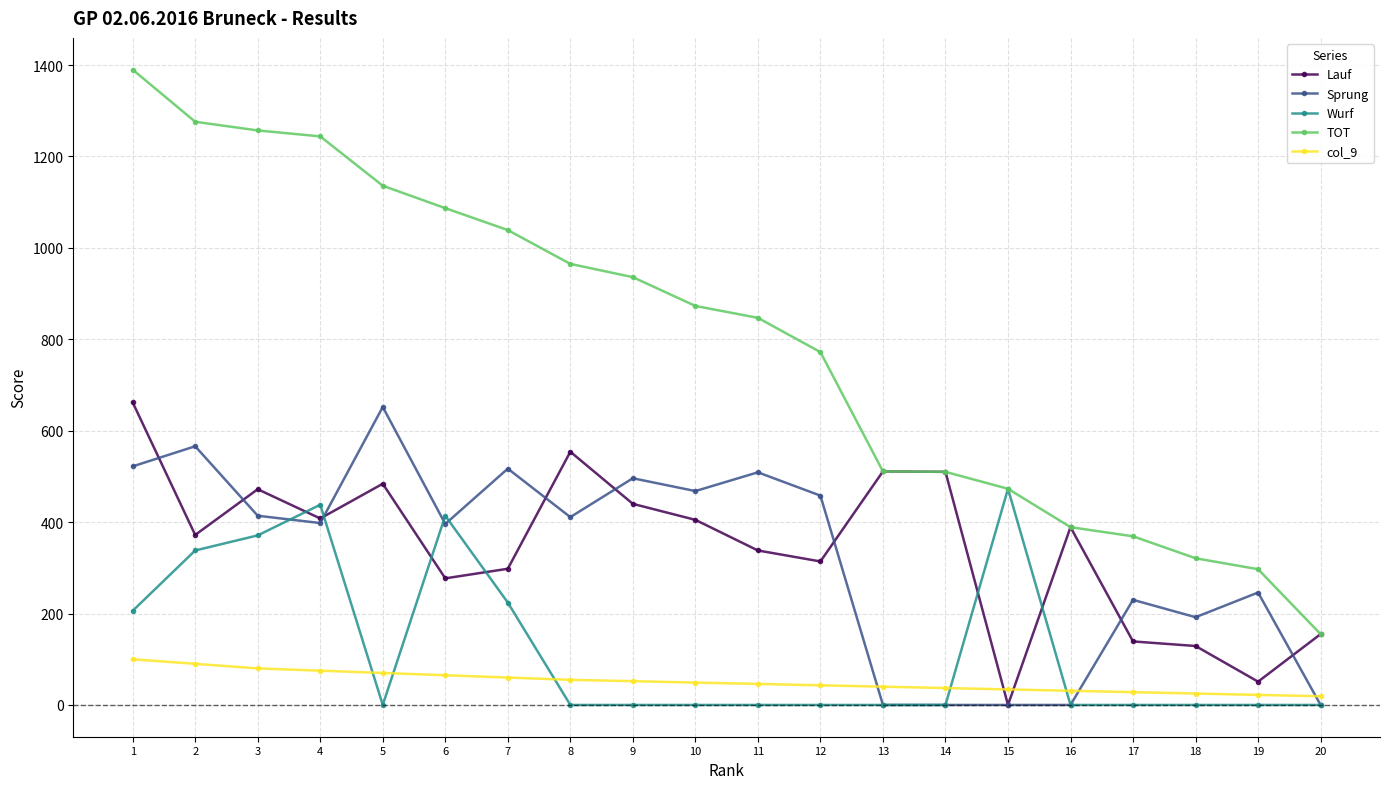

At which category does Sprung reach its first local valley?

4